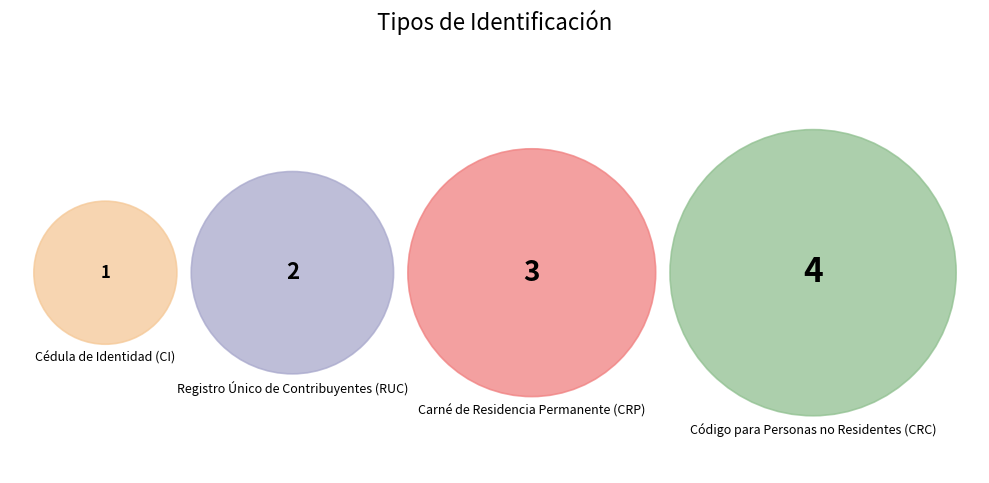

Which category has the biggest portion of the pie?

Código para Personas no Residentes (CRC)